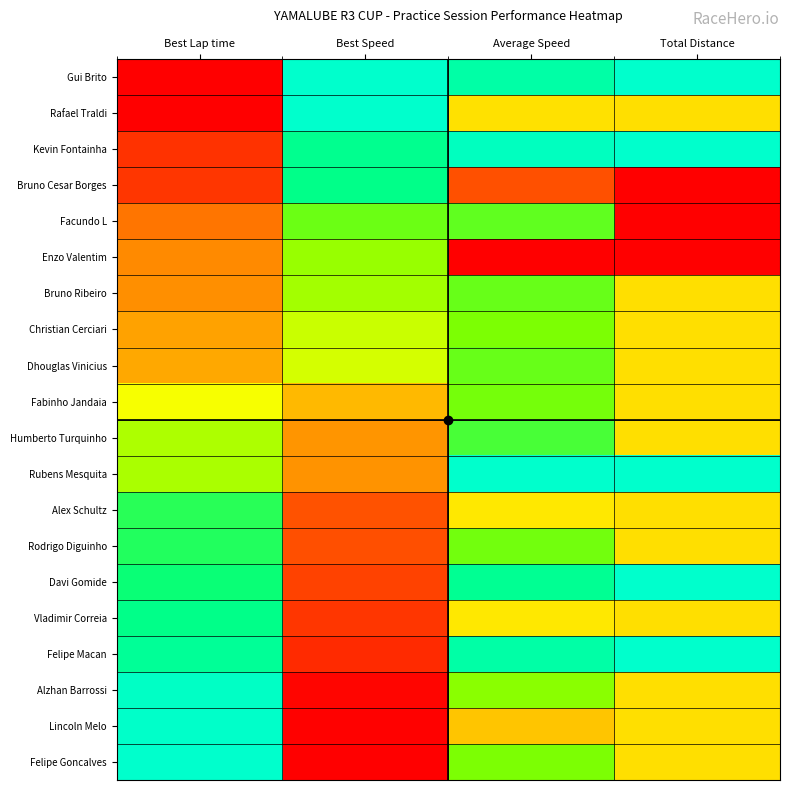

What is the maximum value shown in the chart?

1.0